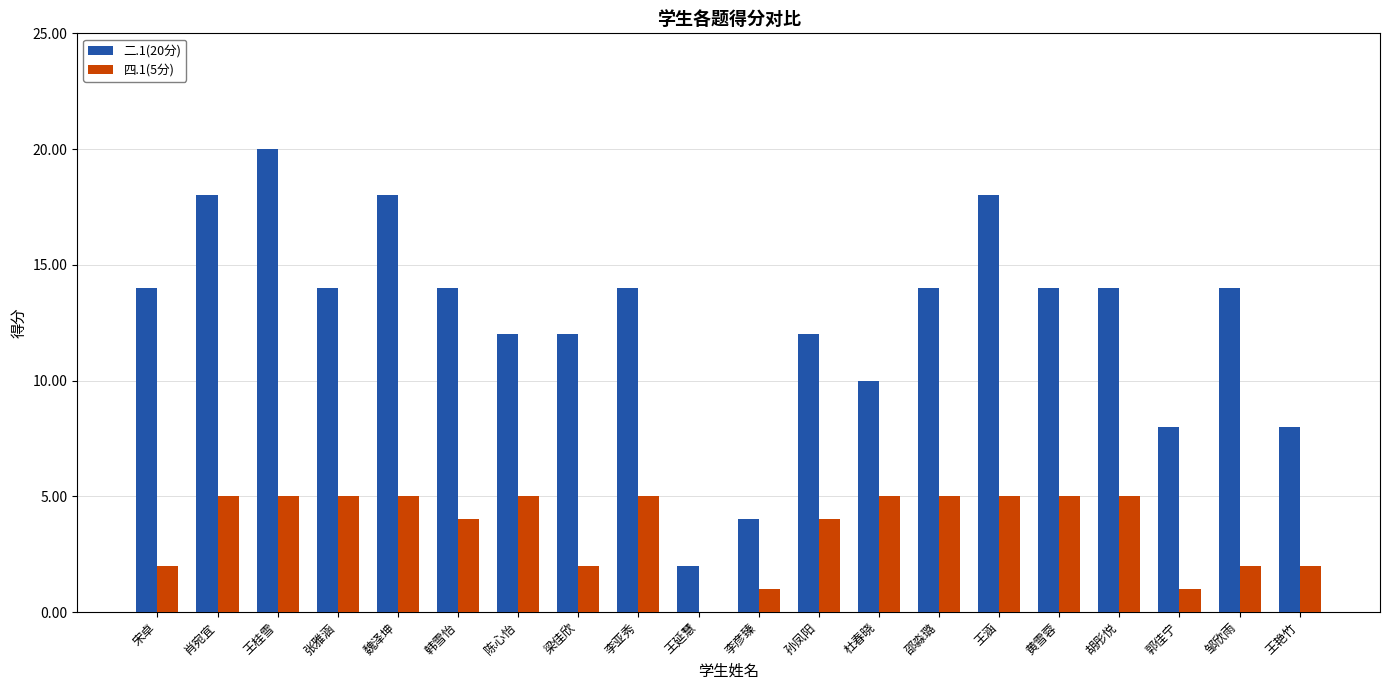

Reading left to right, what are all the values shown in this chart?

二.1(20分): 14	18	20	14	18	14	12	12	14	2	4	12	10	14	18	14	14	8	14	8
四.1(5分): 2	5	5	5	5	4	5	2	5	0	1	4	5	5	5	5	5	1	2	2